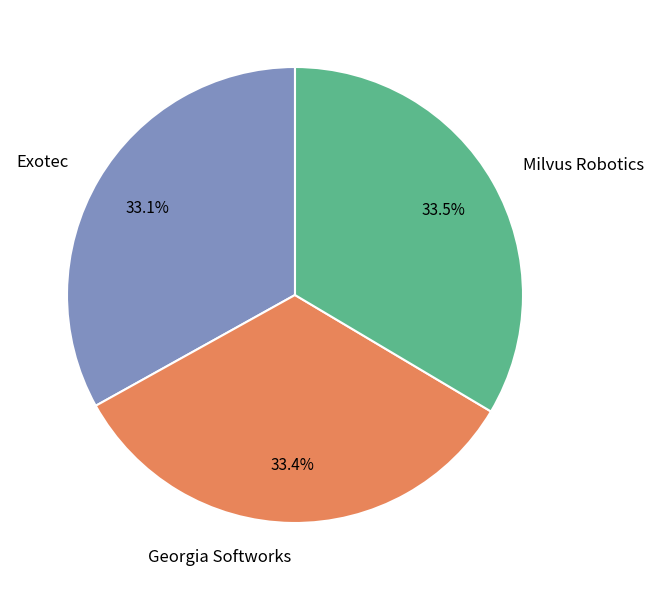

Is the sum of Milvus Robotics and Georgia Softworks greater than half?

Yes